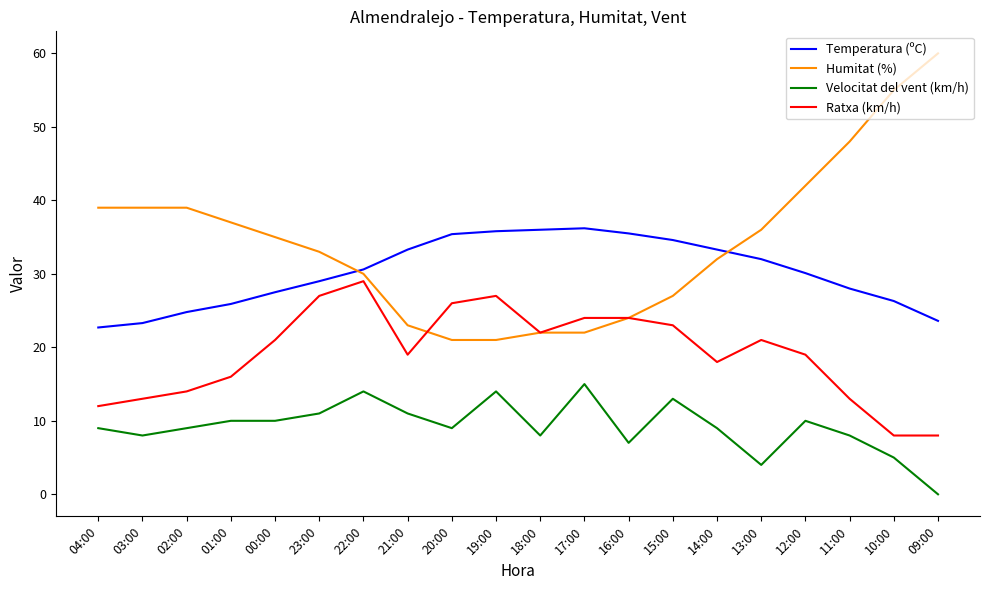

What is the highest value of the Humitat (%) series?

60.0